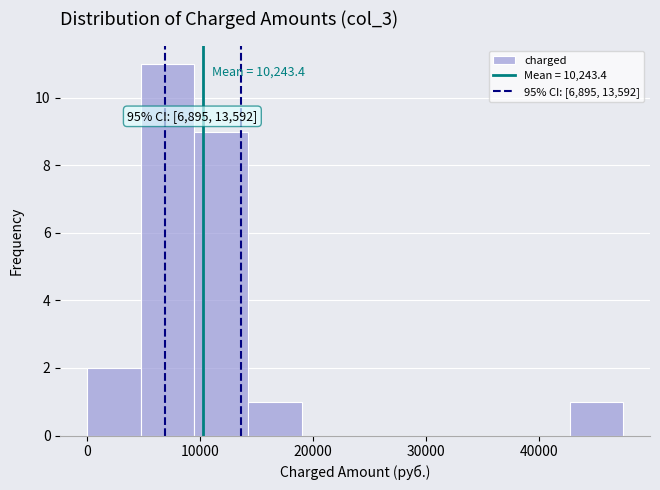

Over which range of the x-axis is the bar tallest?

5000 to 9000